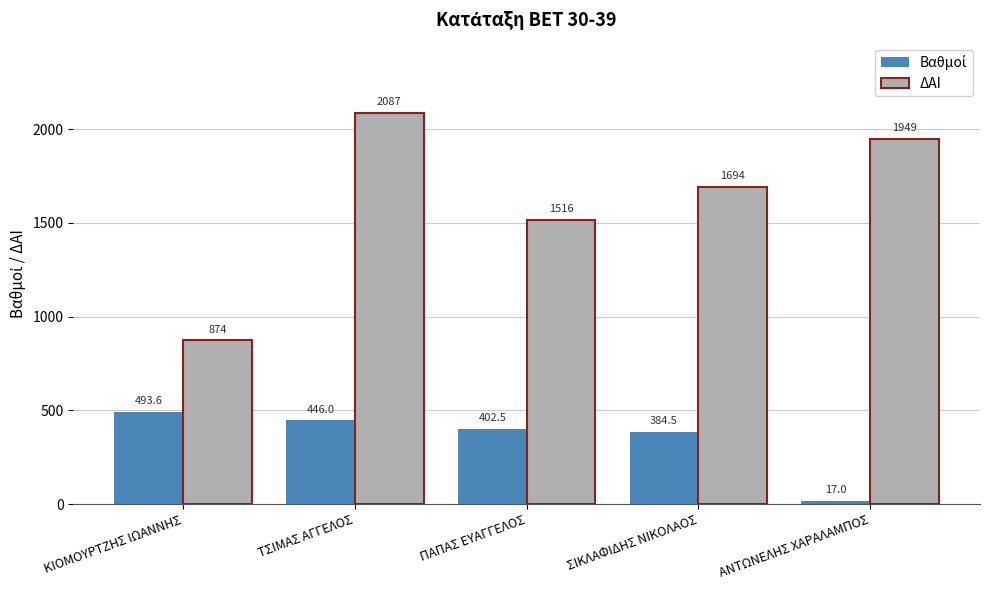

At which label is ΔΑΙ closest to 1480?

ΠΑΠΑΣ ΕΥΑΓΓΕΛΟΣ